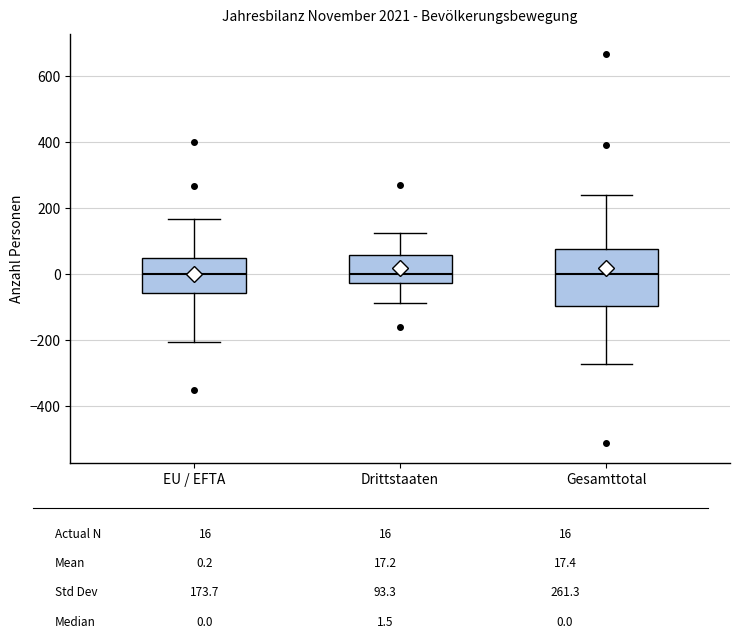

Which box is the tallest, from its lower edge to its upper edge?

Gesamttotal